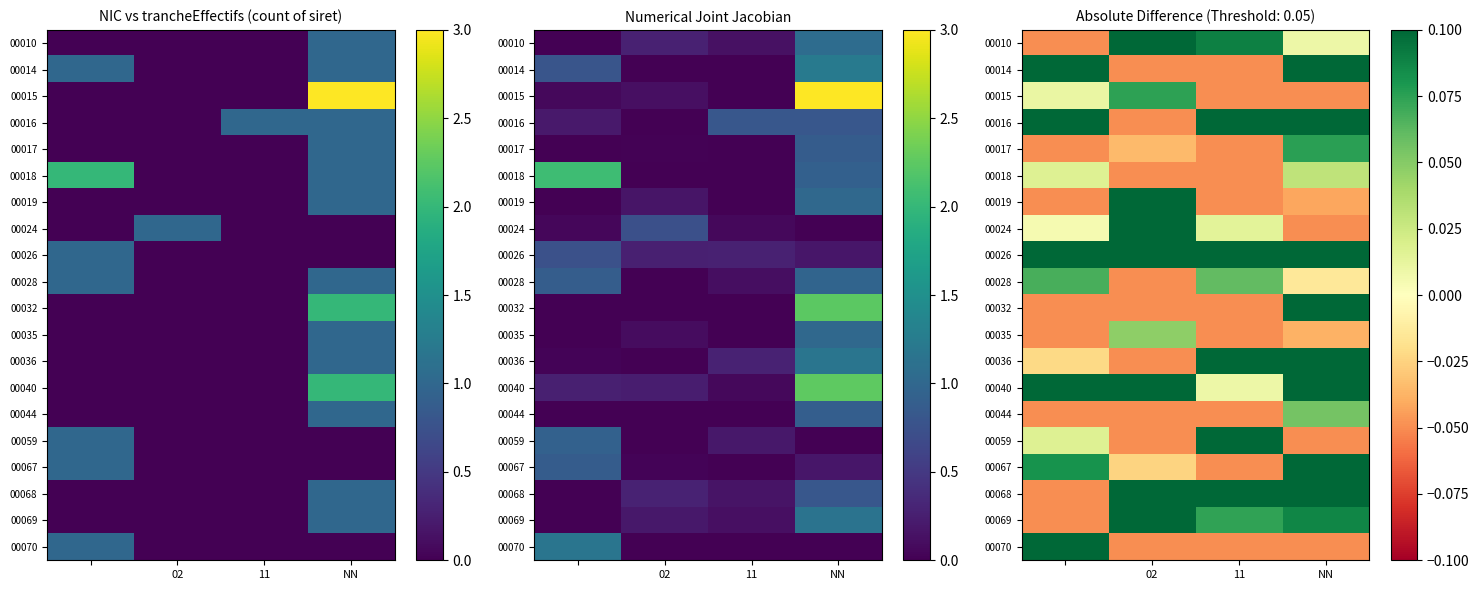

The value of 00040 at NN is 0.2. True or false?

True